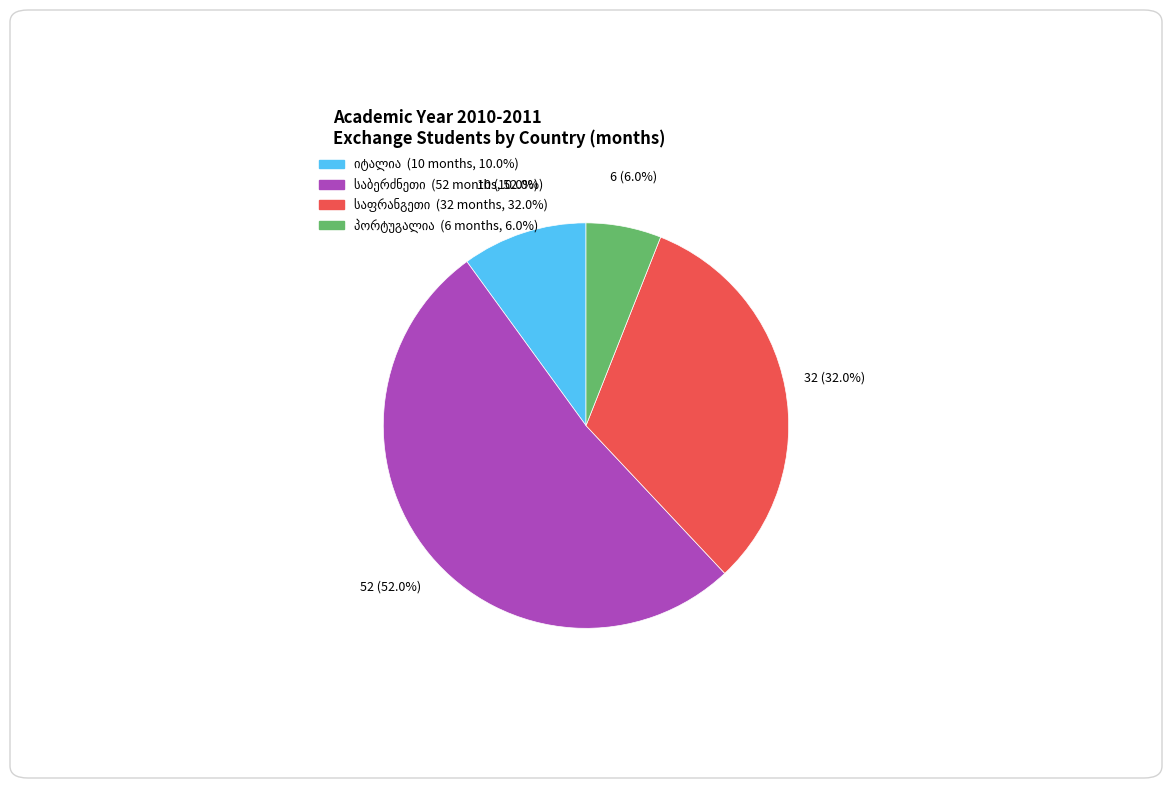

To the nearest percent, what is the difference between the largest and smallest slice percentages?

46%